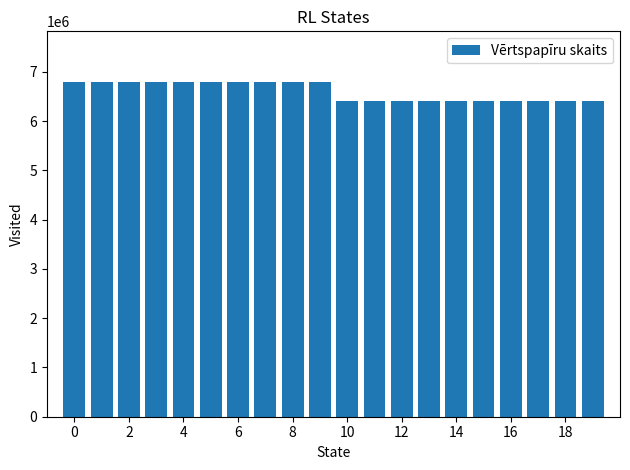

How many distinct data groups are displayed?

1